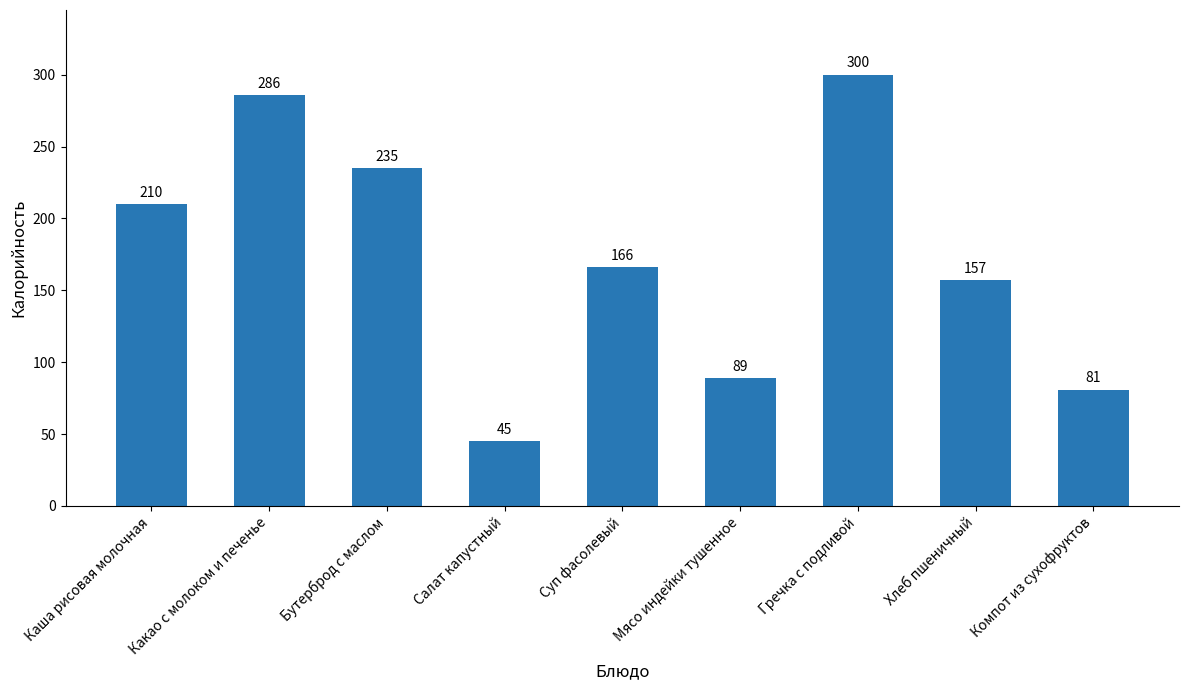

List the labels in order of value, largest first.

Гречка с подливой, Какао с молоком и печенье, Бутерброд с маслом, Каша рисовая молочная, Суп фасолевый, Хлеб пшеничный, Мясо индейки тушенное, Компот из сухофруктов, Салат капустный